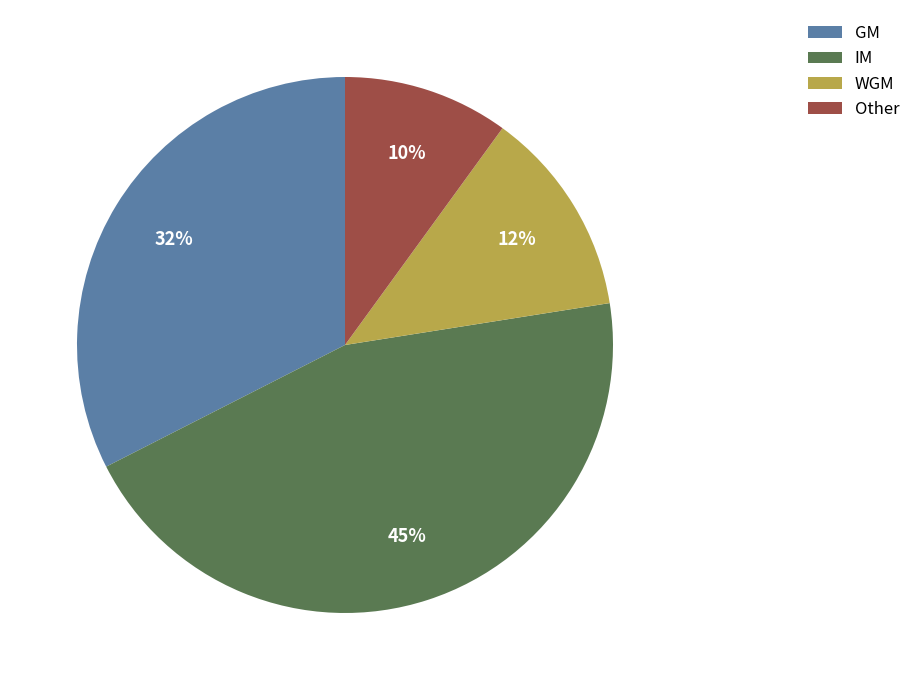

Does any single category account for the majority?

No